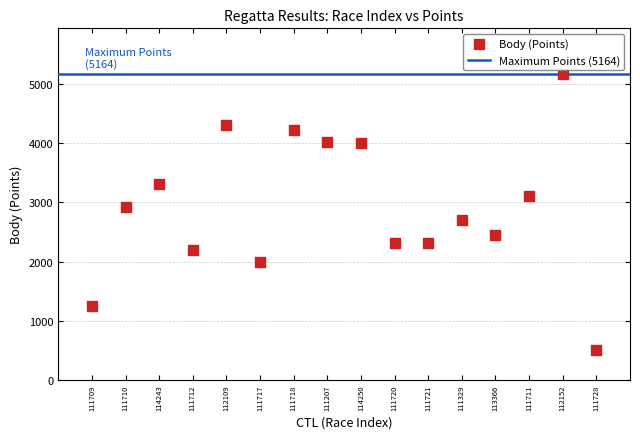

What is the range of Y values (max minus min)?

4665